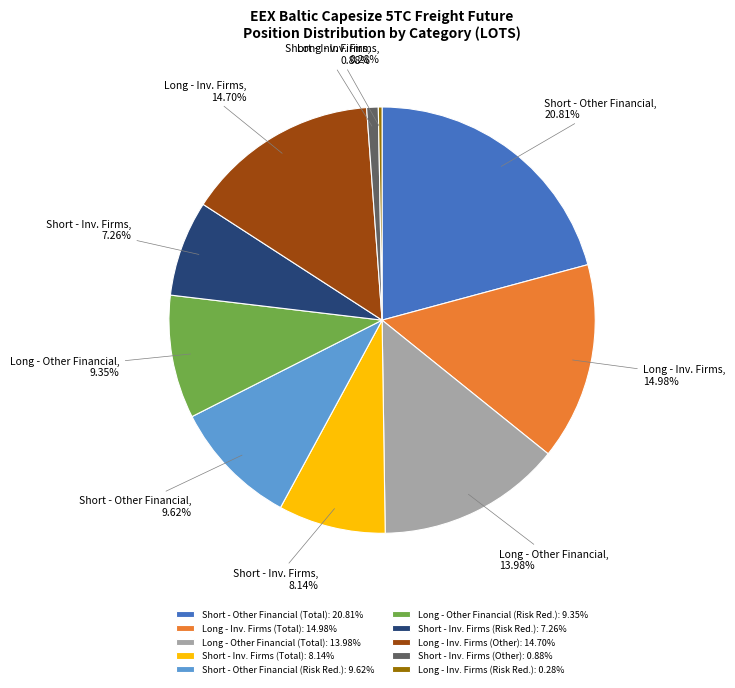

What is the largest slice in the pie chart?

Short - Other Financial (Total): 20.81%